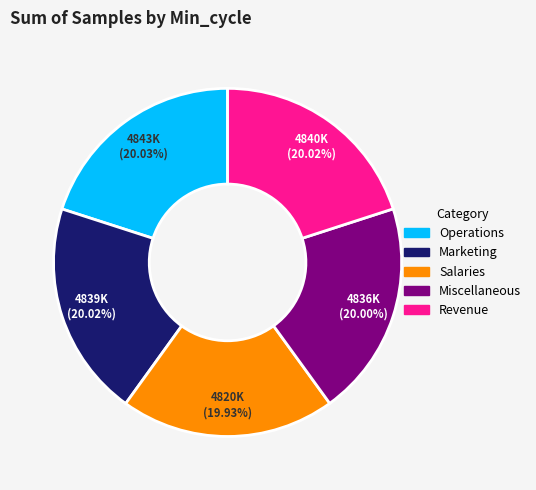

Is there a majority slice in this chart?

No